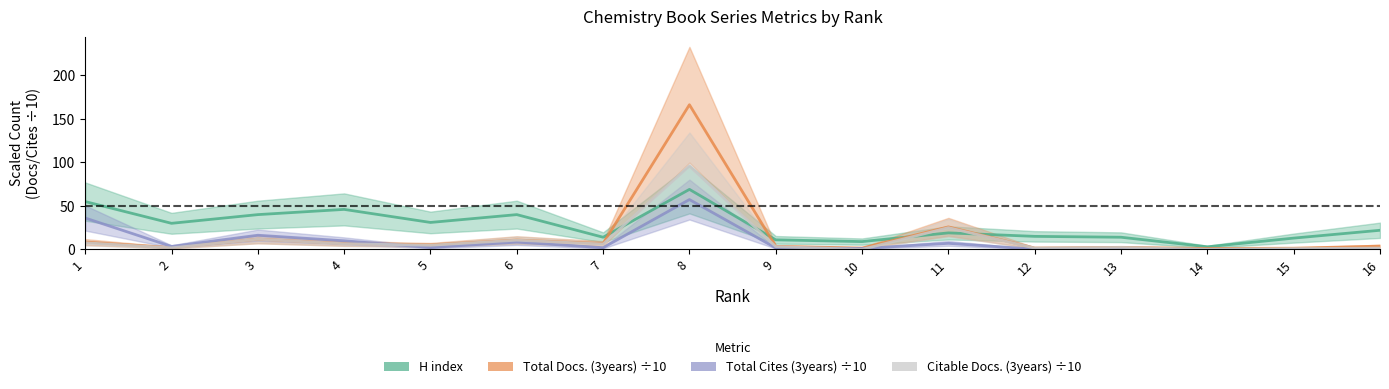

Is it true that Total Cites (3years) equals 1.1 at 10?

True